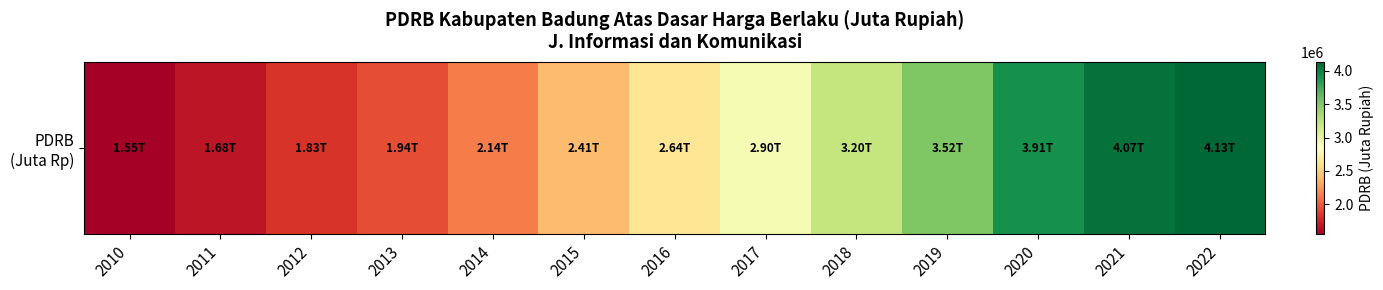

What is the change in value from 2017 to 2022?

+1231024.2